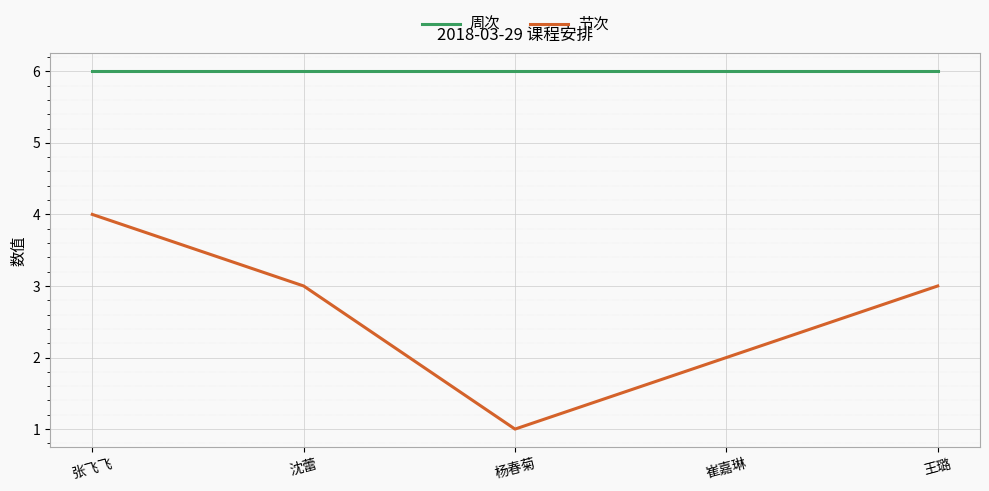

What is the minimum value shown in the chart?

1